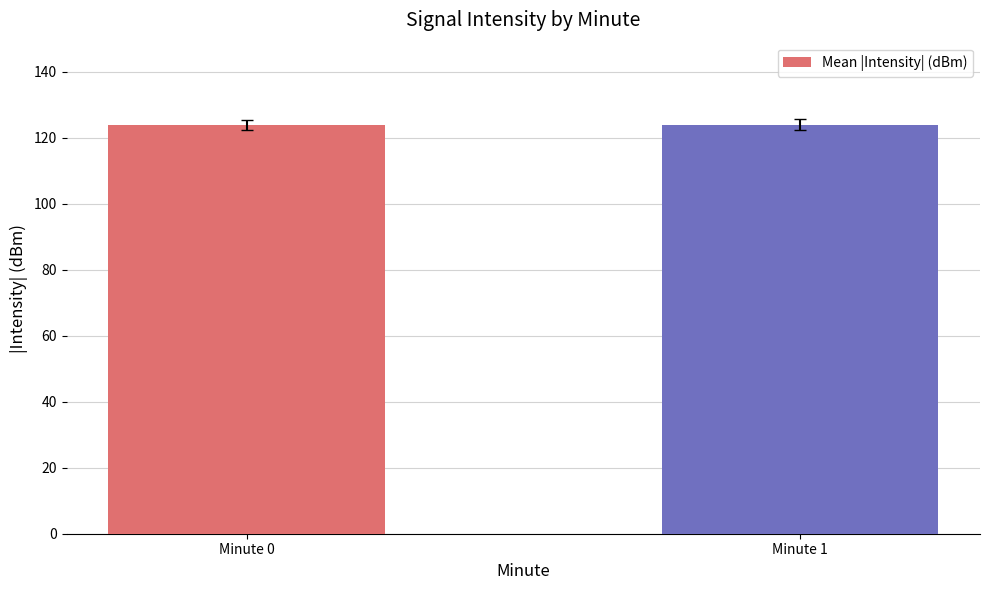

The chart shows a value of 124.0 at Minute 1. True or false?

True